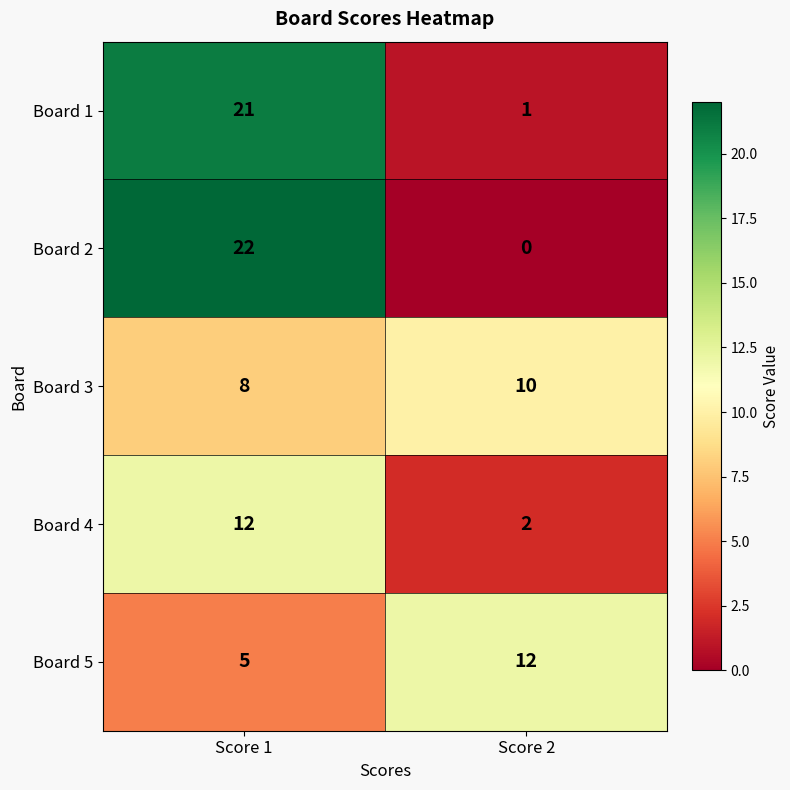

List the labels in order of Board 1 value, largest first.

Score 1, Score 2